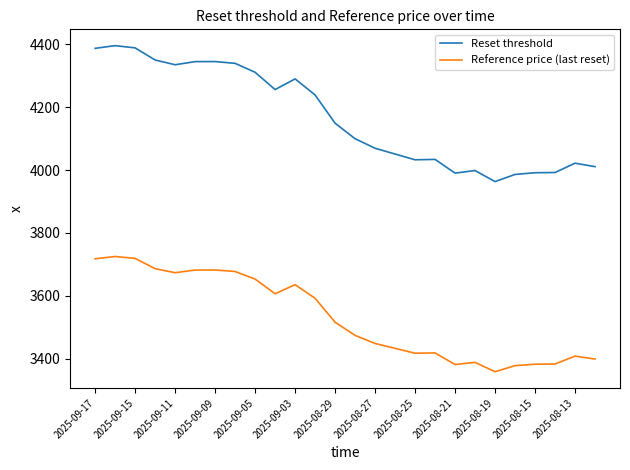

What is the difference between the maximum and minimum values in the Reference price (last reset) series?

366.4